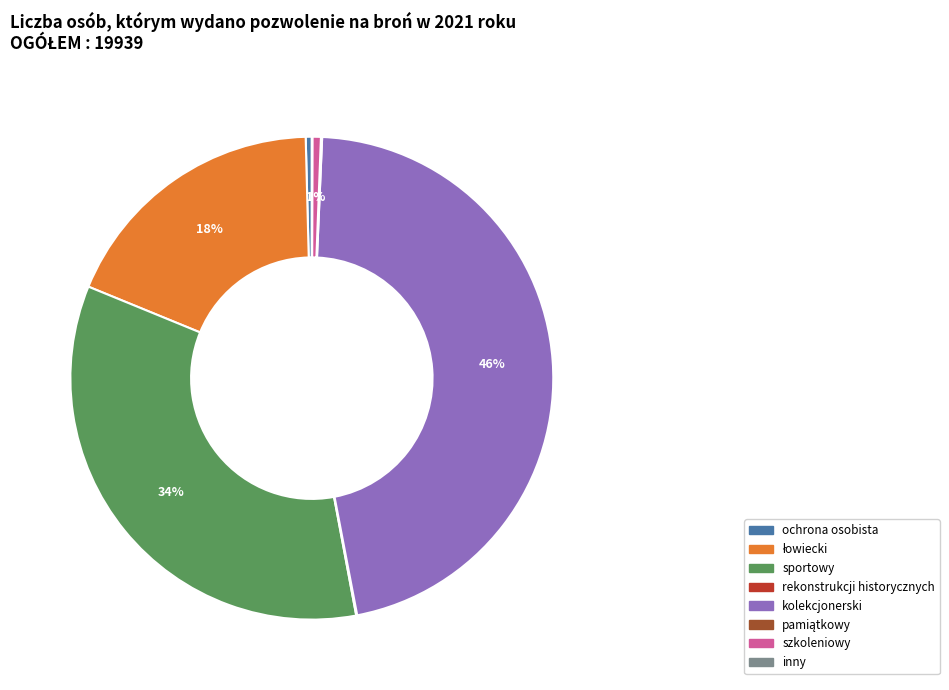

To the nearest percent, what is the average slice percentage?

12%